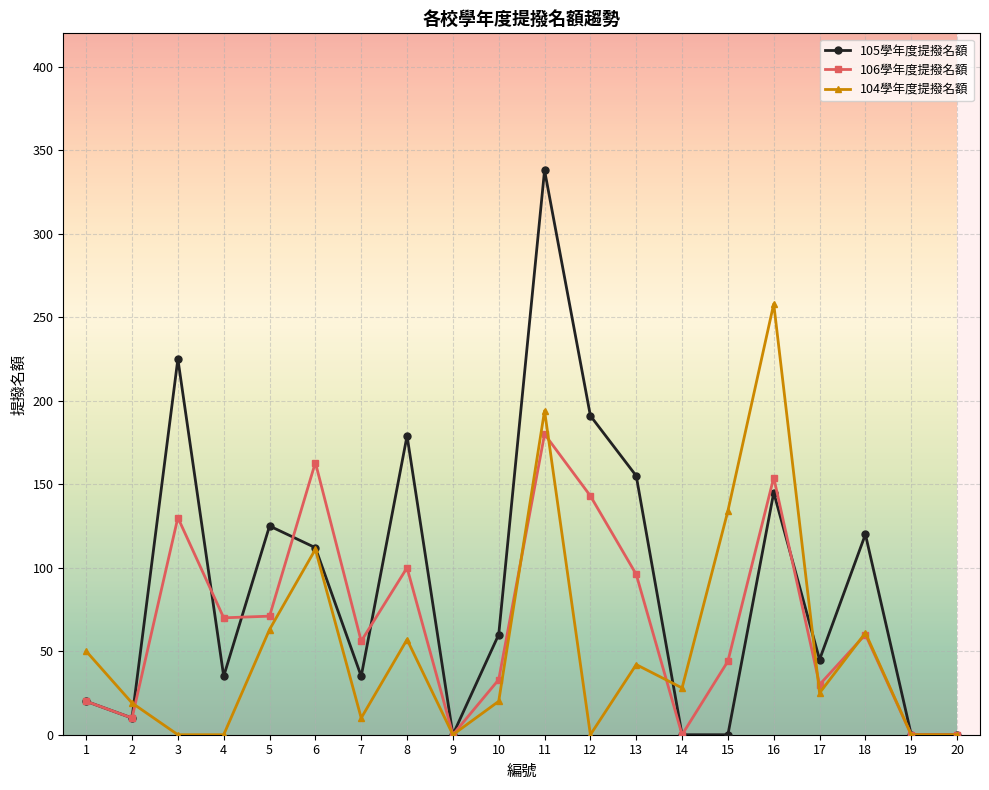

How many interior local peaks does the 106學年度提撥名額 series have?

6